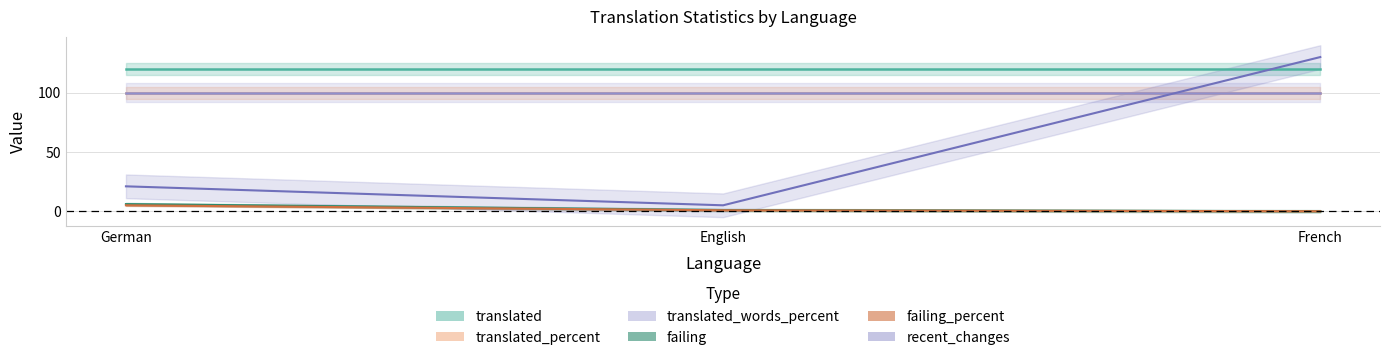

True or false: recent_changes has a value of 130.0 at French.

True